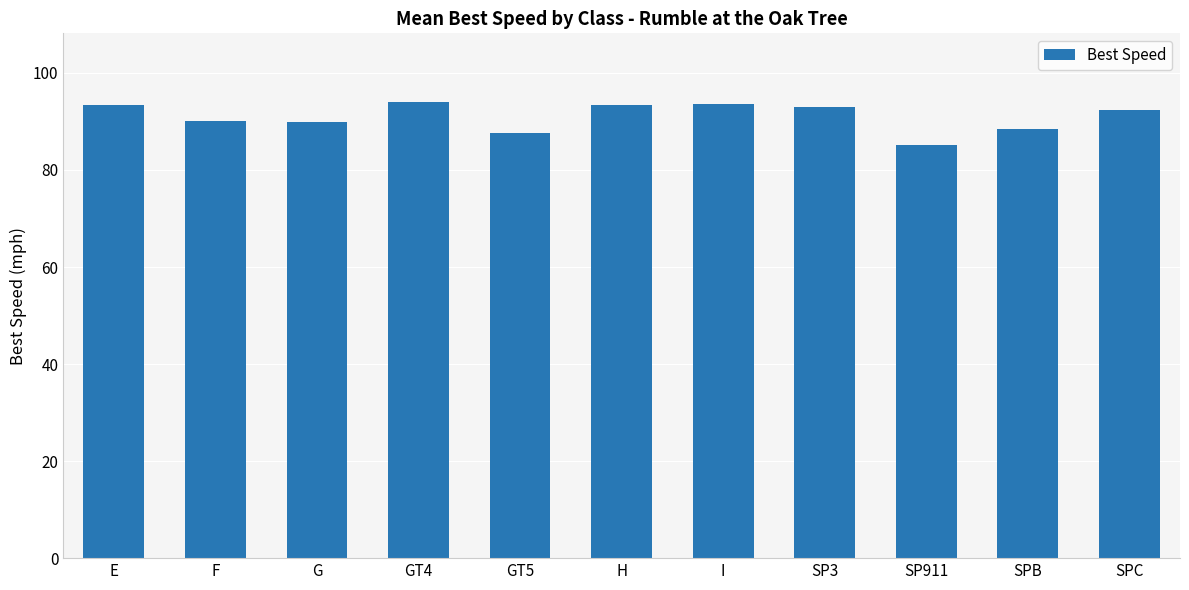

What is the smallest value displayed?

85.1